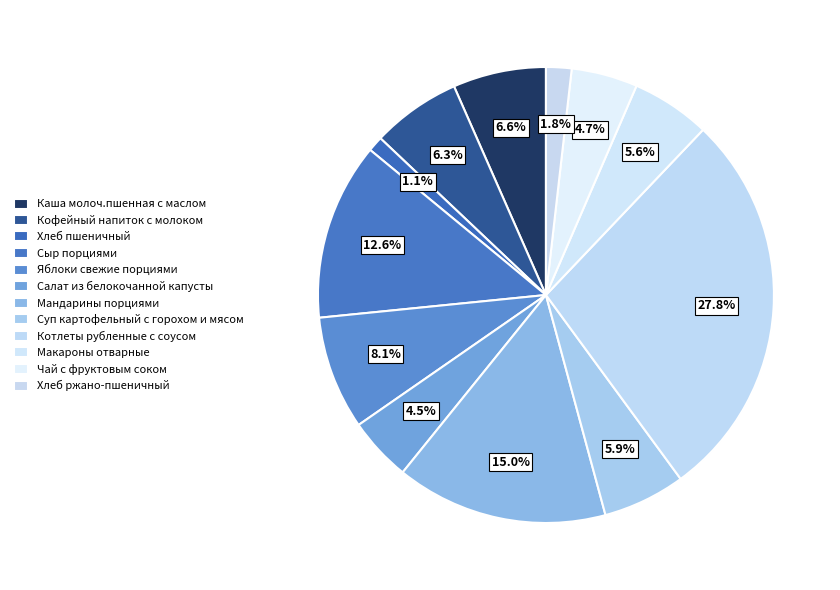

To the nearest percent, what portion does Котлеты рубленные с соусом represent?

28%